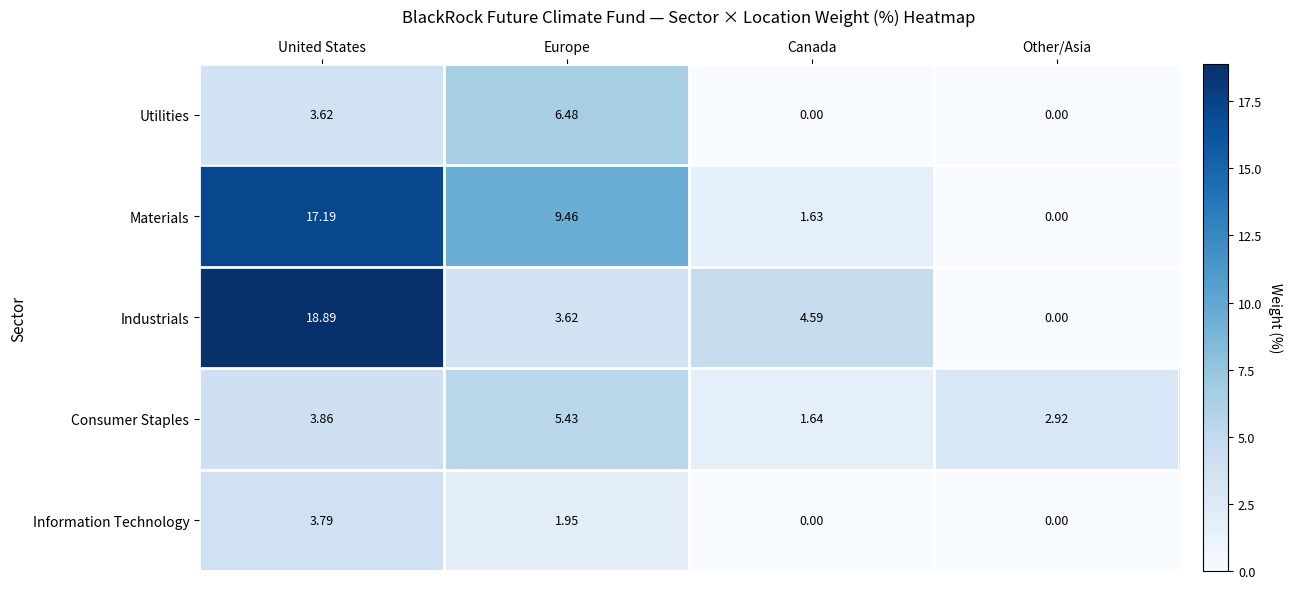

Which series has the widest spread of values?

Industrials